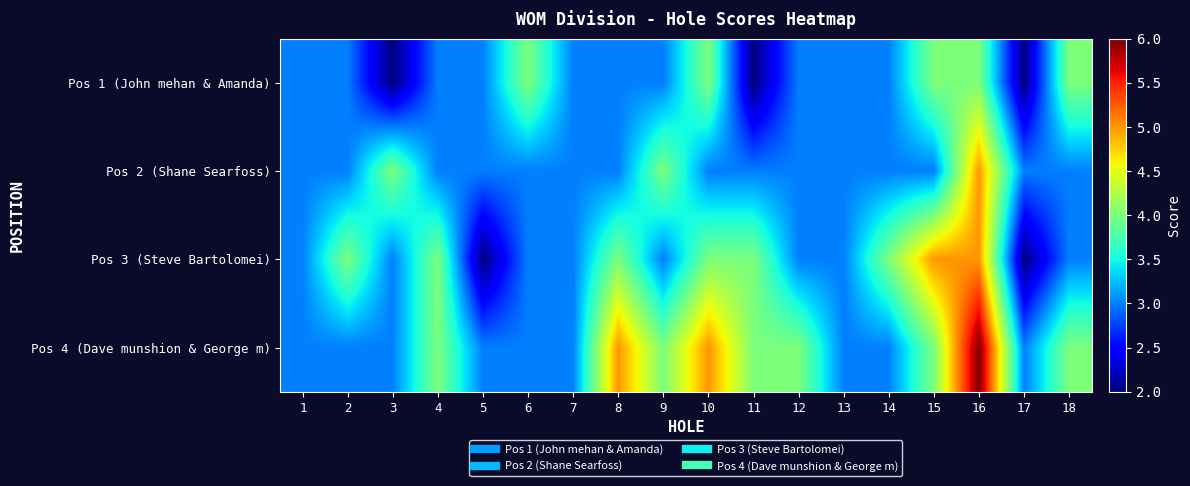

Rank the series at 16 from lowest to highest value.

Pos 1 (John mehan & Amanda), Pos 2 (Shane Searfoss), Pos 3 (Steve Bartolomei), Pos 4 (Dave munshion & George m)